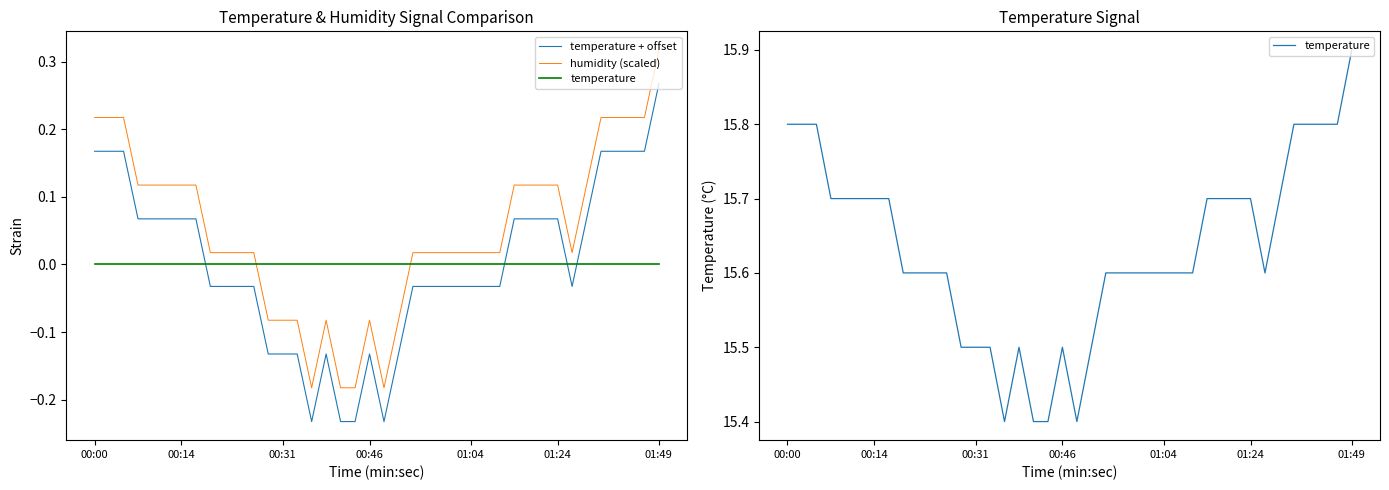

Which series has the largest total across all categories?

temperature